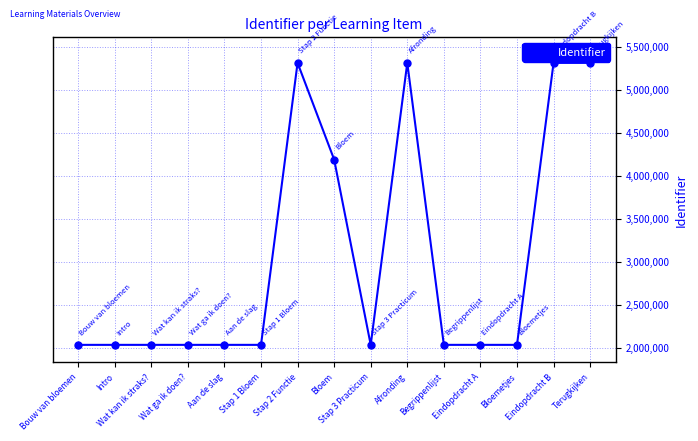

True or false: the data has more than 0 interior local peaks.

True